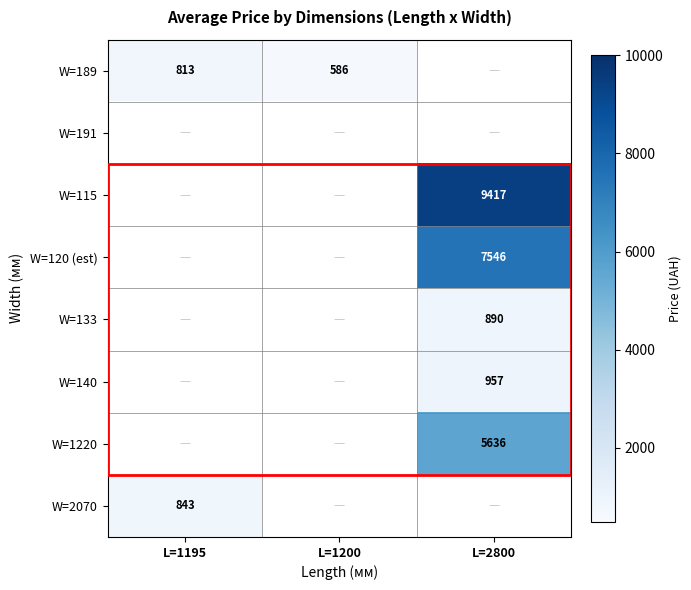

Is it true that W=189 equals 1010 at L=1200?

False